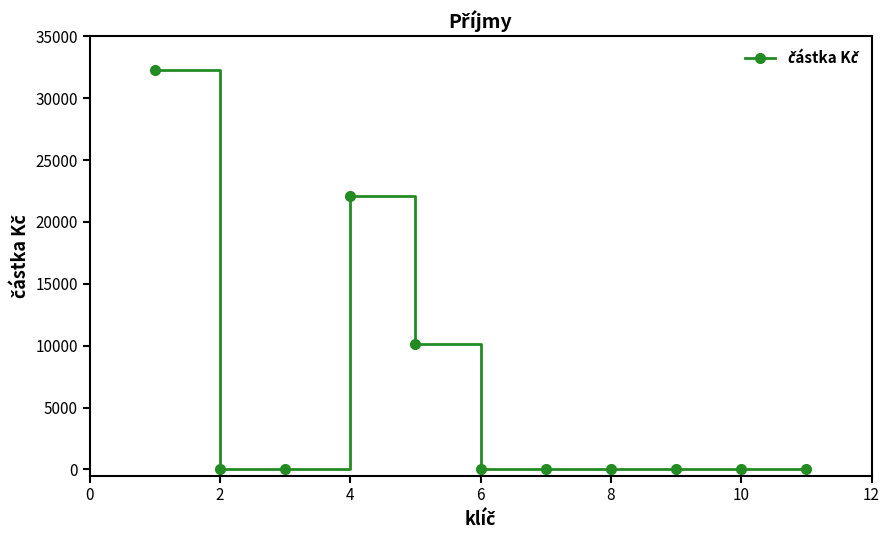

What is the difference between the maximum and second lowest values?

32237